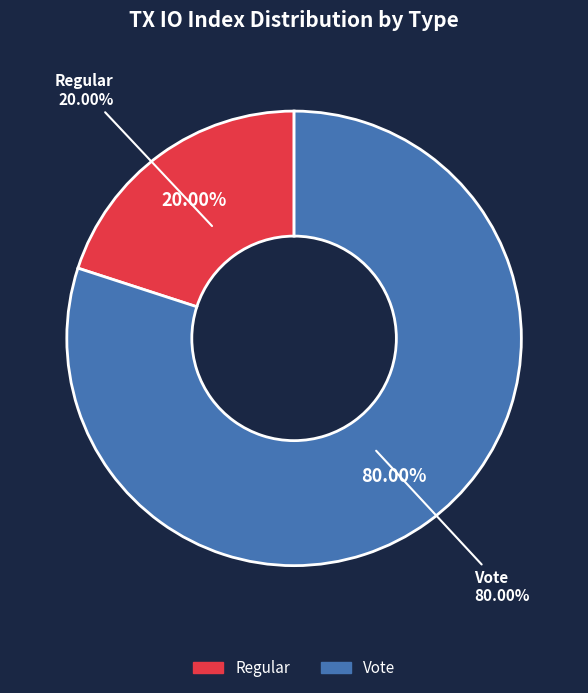

Is there any slice that represents more than half of the pie?

Yes